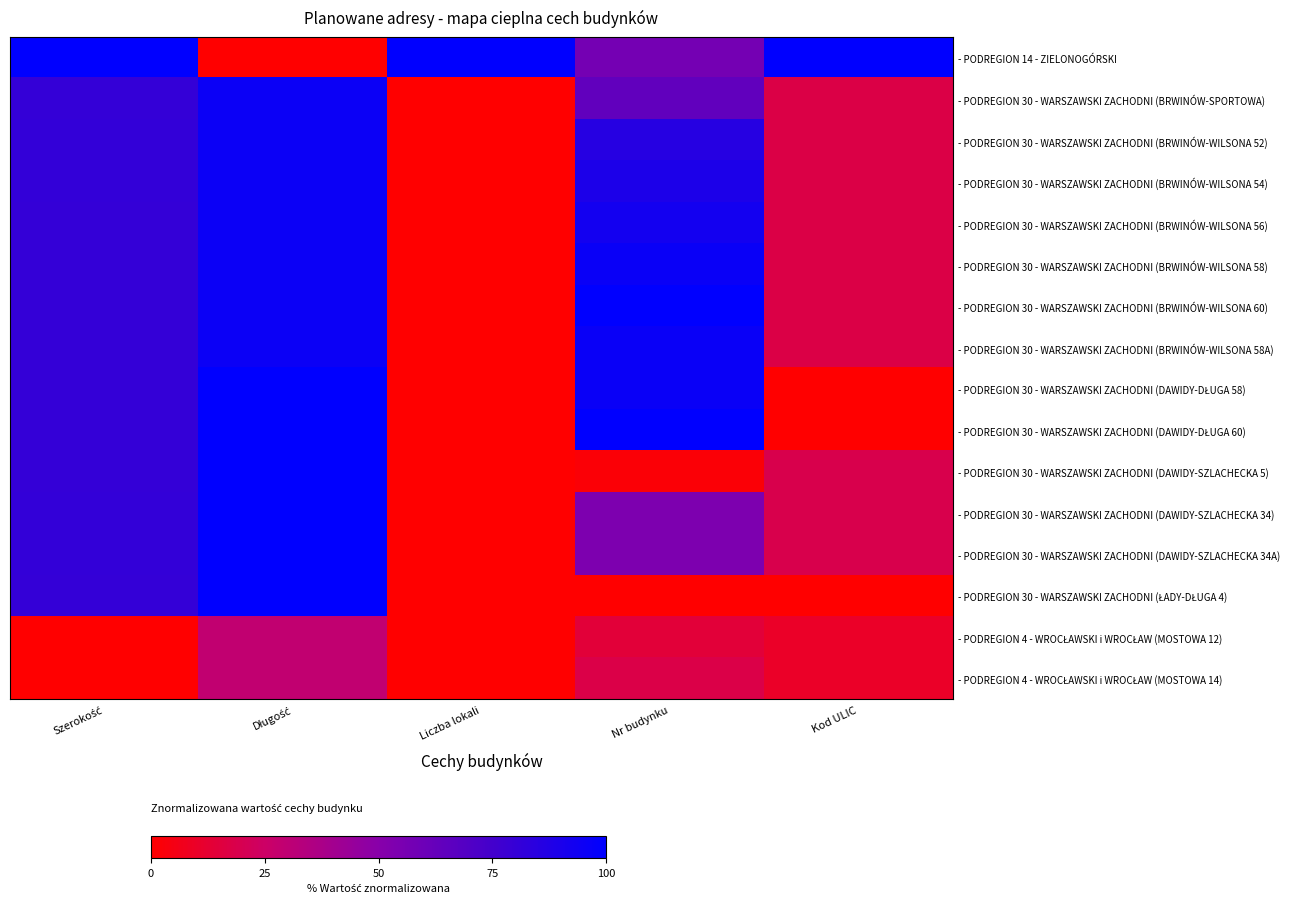

Which has a higher value, Nr budynku or Szerokość?

Szerokość